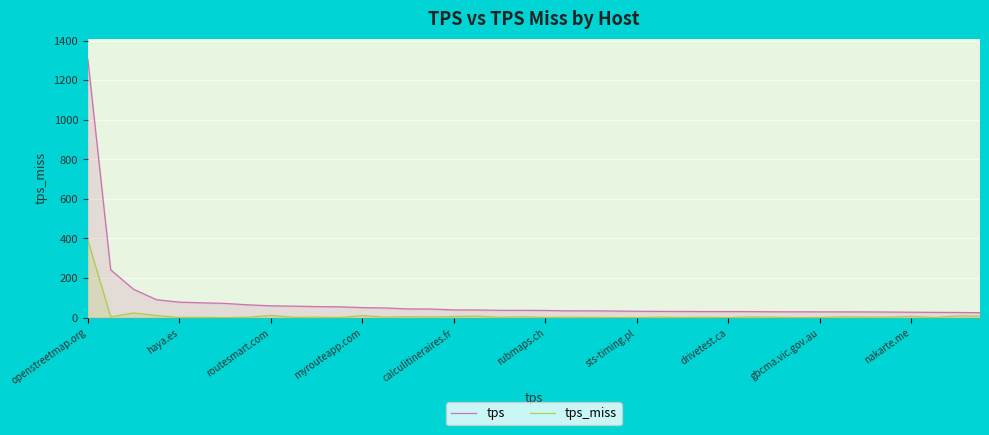

What are all the series names shown in the legend?

tps, tps_miss